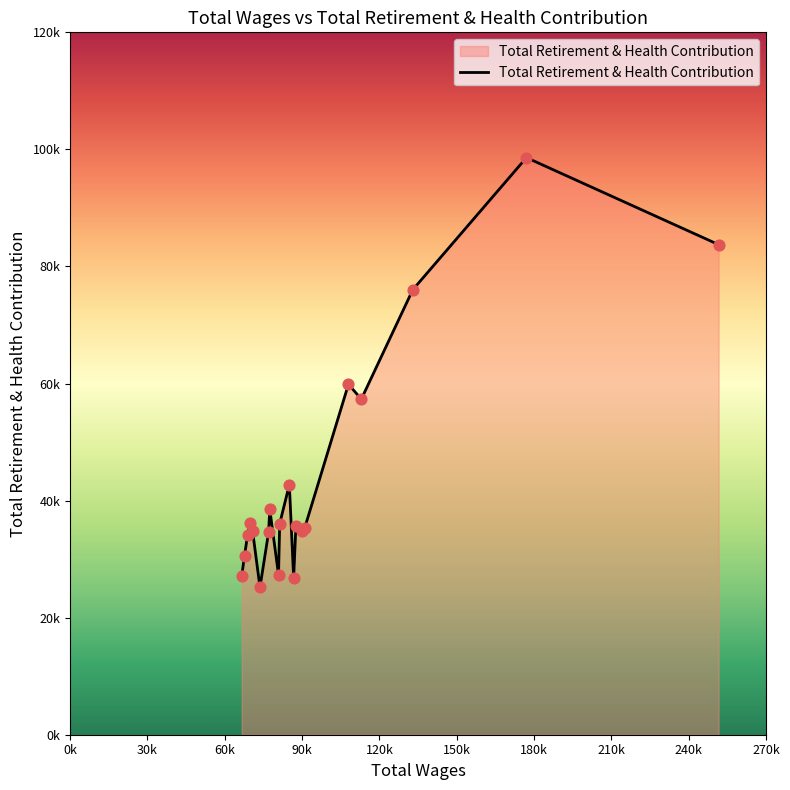

Does the chart have visible grid lines?

No